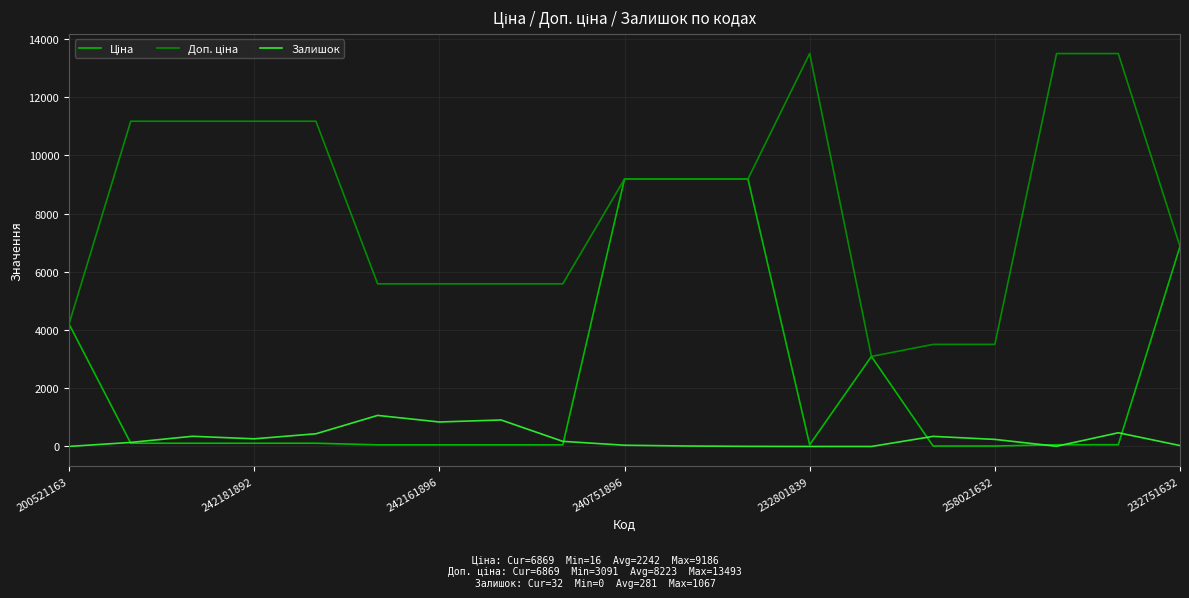

List the series in order of their overall mean, lowest first.

Залишок, Ціна, Доп. ціна